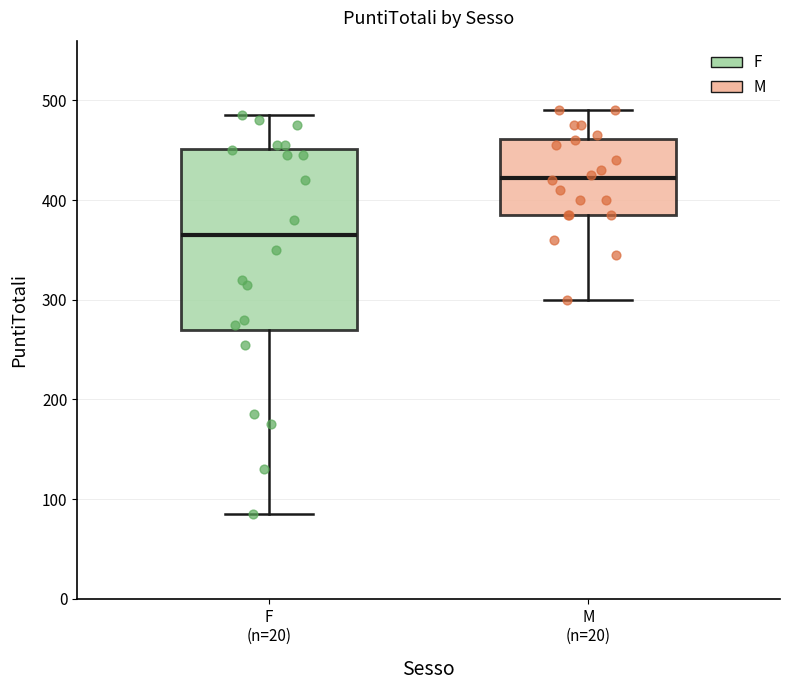

Reading left to right, transcribe this box plot: for each box, give where its median line is, the range the box spans, and where its two whiskers end, as read against the y-axis. The values are not printed on the chart, so give them approximately, as read against the axis.

F (n=20): median 370, box 270 to 450, whiskers 90 to 490
M (n=20): median 420, box 390 to 460, whiskers 300 to 490